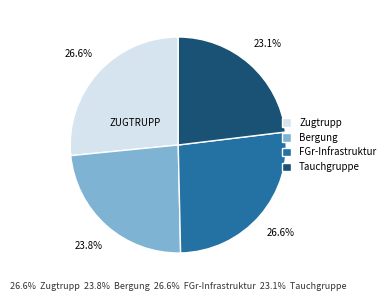

Does any single category account for the majority?

No